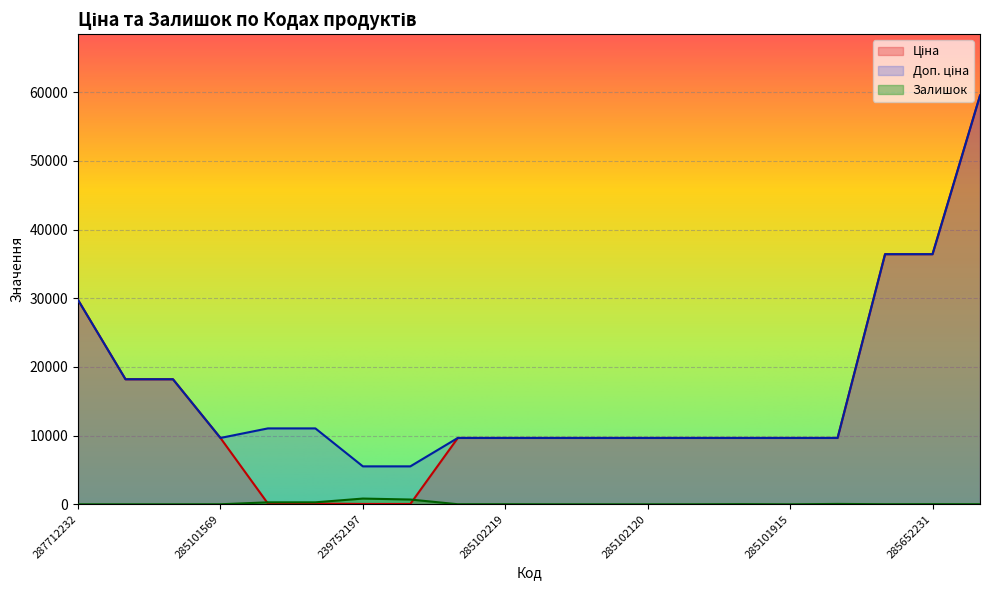

The Залишок series shows 1.4 at 285102218. True or false?

False